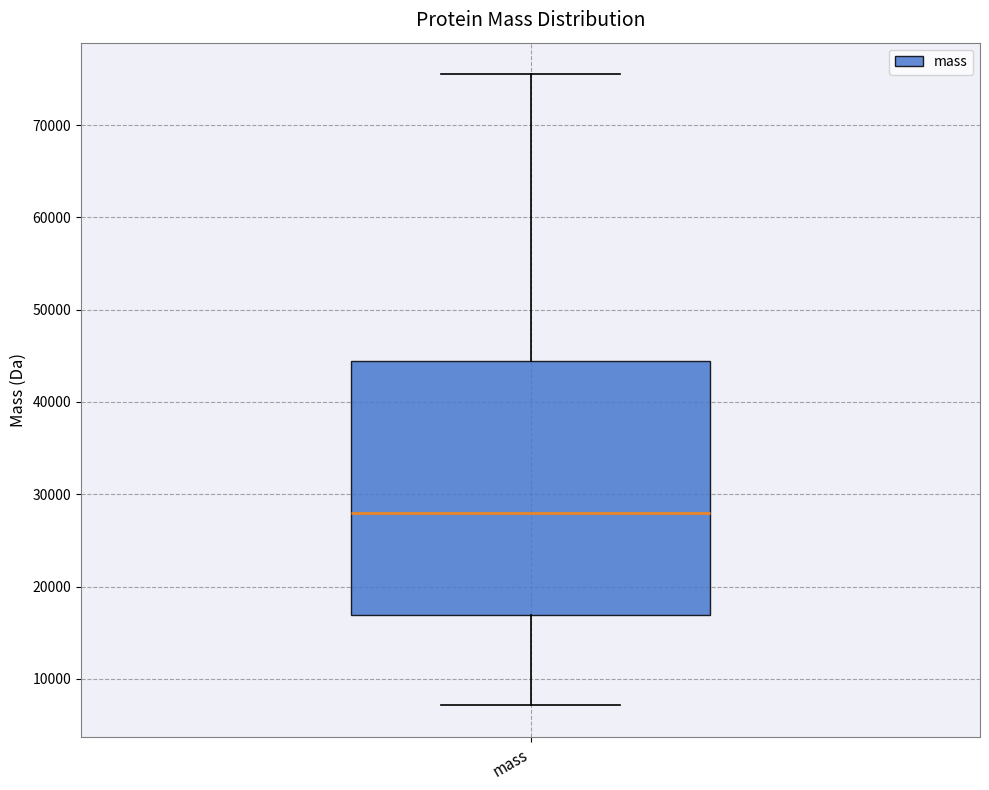

Where does the lower whisker of the box for mass end on the y-axis? The values are not printed on the chart, so give them approximately, as read against the axis.

7000